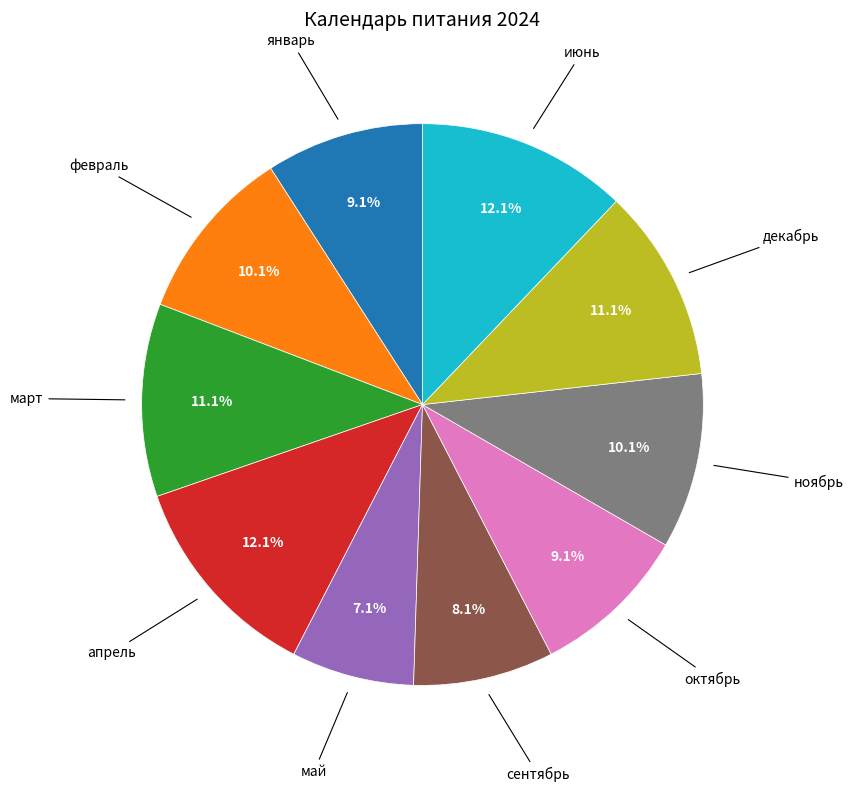

Is there a majority slice in this chart?

No